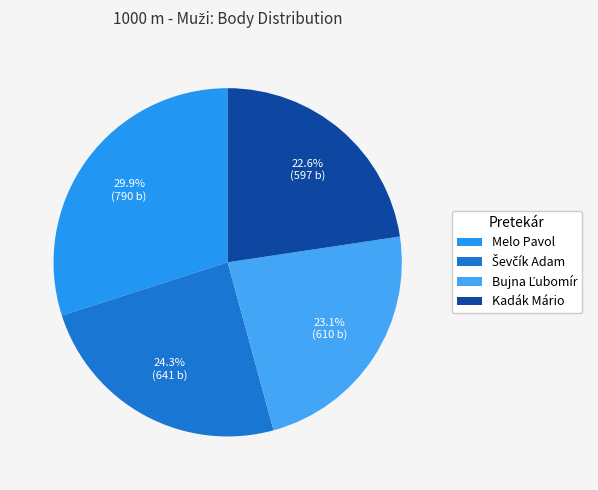

Which slice is the smallest?

Kadák Mário